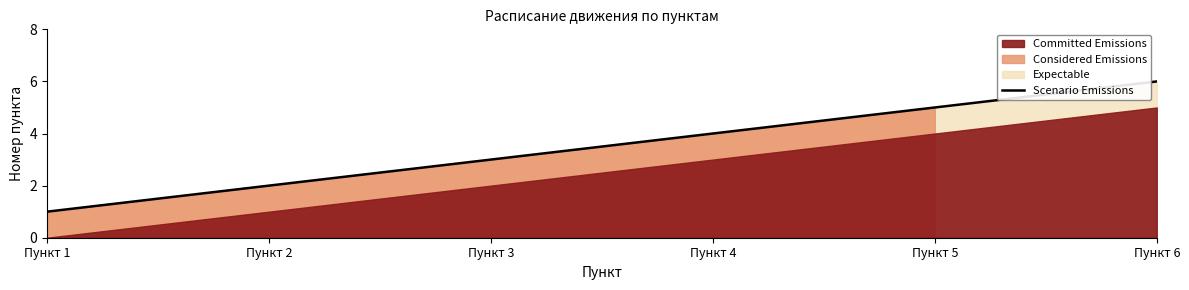

True or false: Scenario Emissions has a value of 10 at Пункт 6.

False